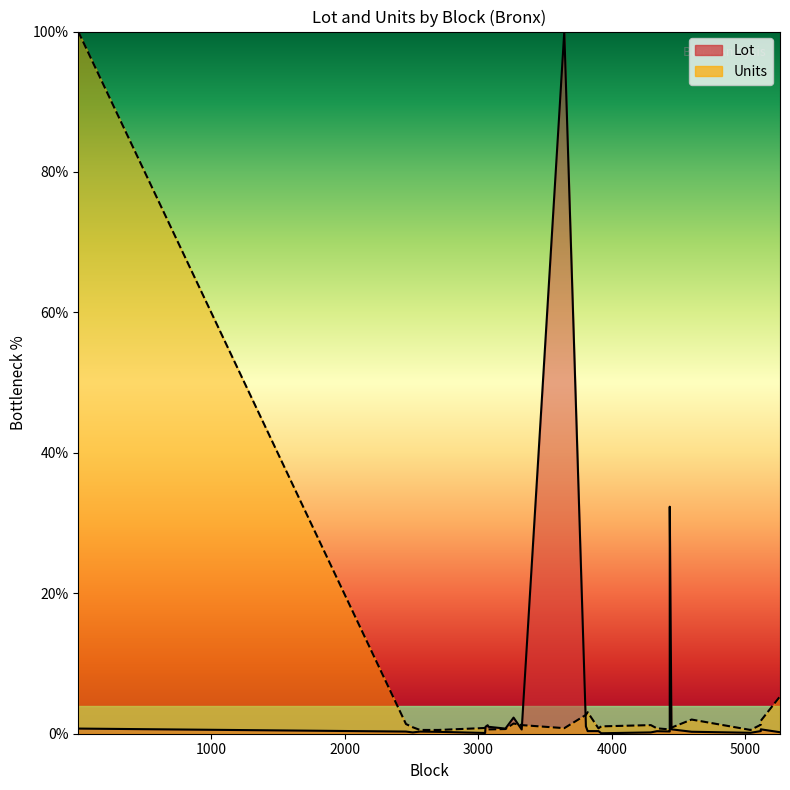

How many interior local peaks does the Lot series have?

7